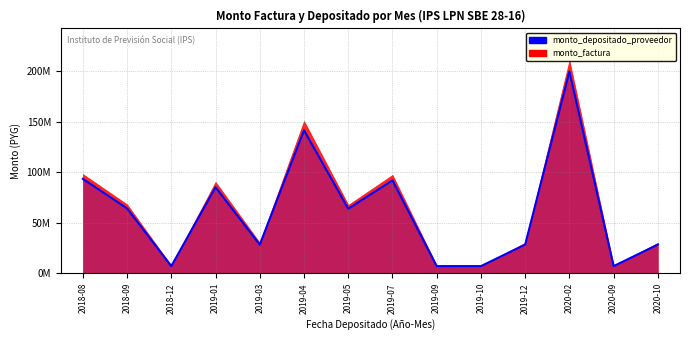

At which category does the chart reach its peak across all series?

2020-02